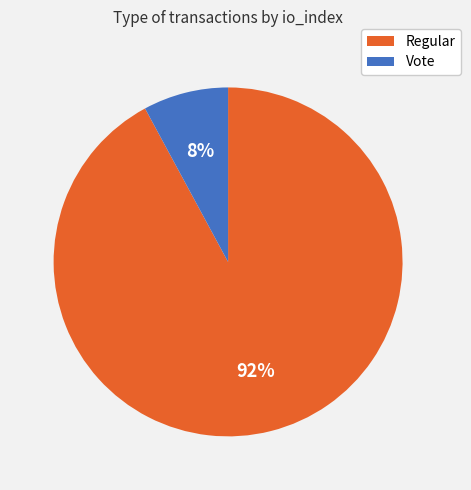

What percentage is the Regular slice, to the nearest percent?

92%